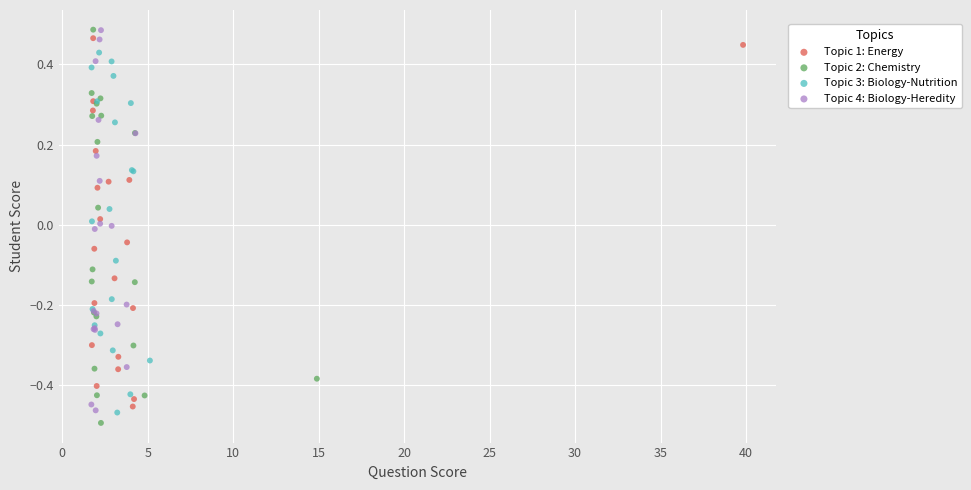

What are all the series names shown in the legend?

Topic 1: Energy, Topic 2: Chemistry, Topic 3: Biology-Nutrition, Topic 4: Biology-Heredity